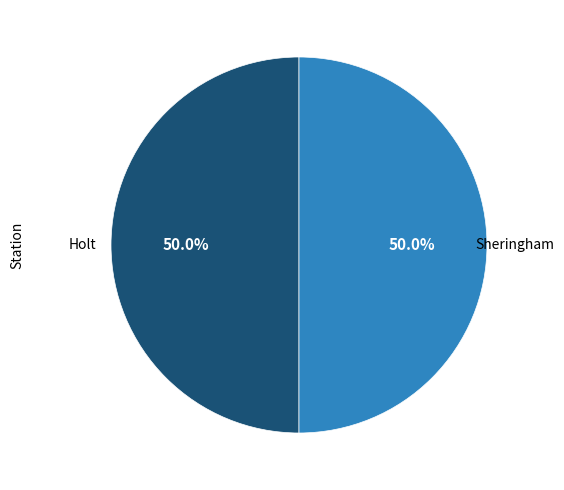

Count the number of slices in the pie.

2